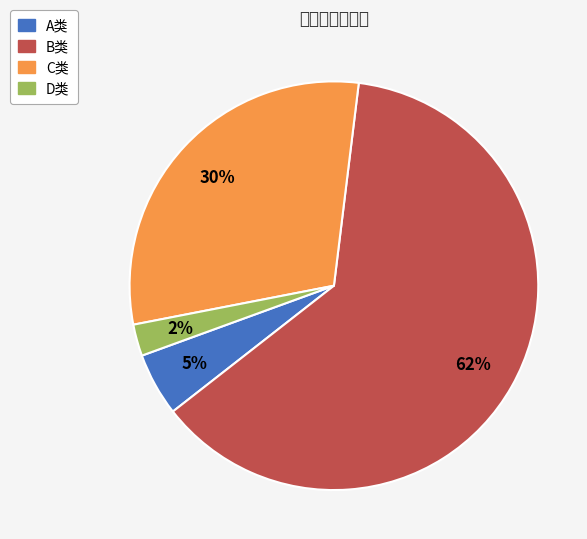

What percentage is the D类 slice, to the nearest percent?

2%